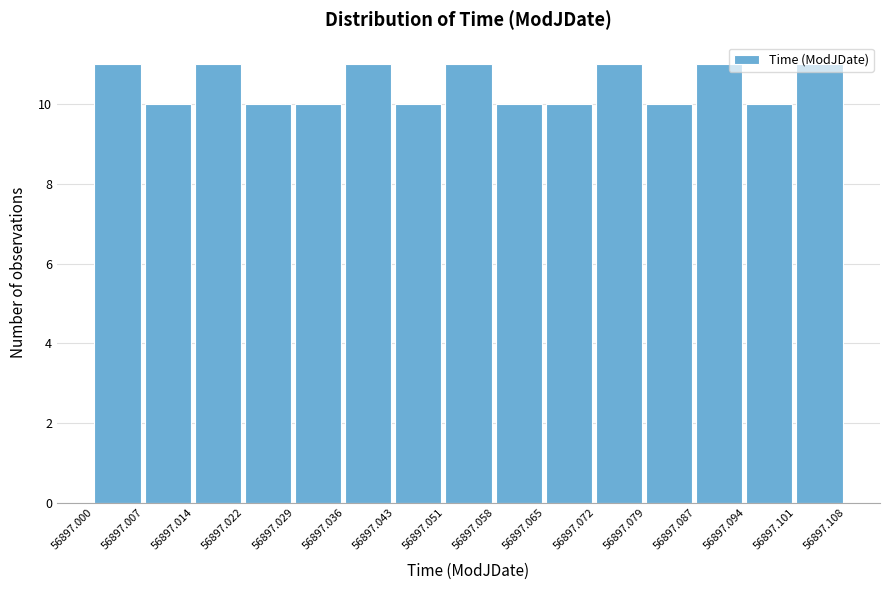

What is the height of the bar covering 56897.036 to 56897.043 on the x-axis? The values are not printed on the chart, so give them approximately, as read against the axis.

11